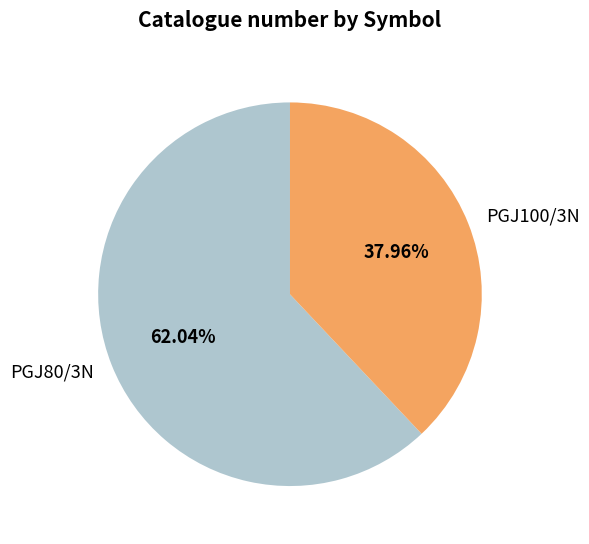

Is it true that PGJ80/3N is 70% of the pie?

False